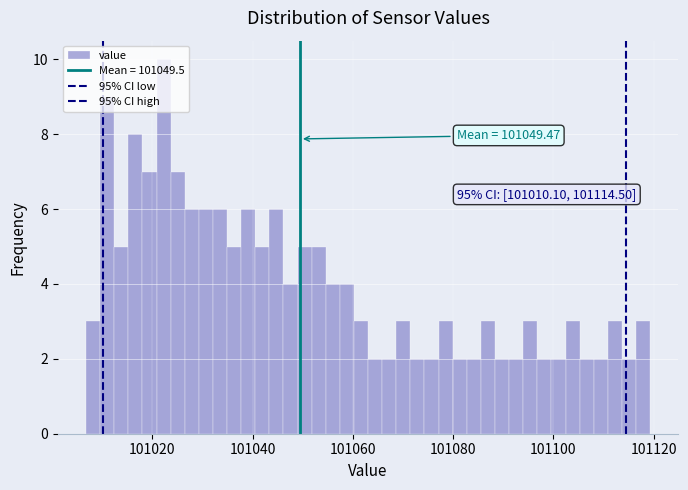

Around what value on the x-axis is the tallest bar? Give the approximate position of its centre, as read against the axis.

101022